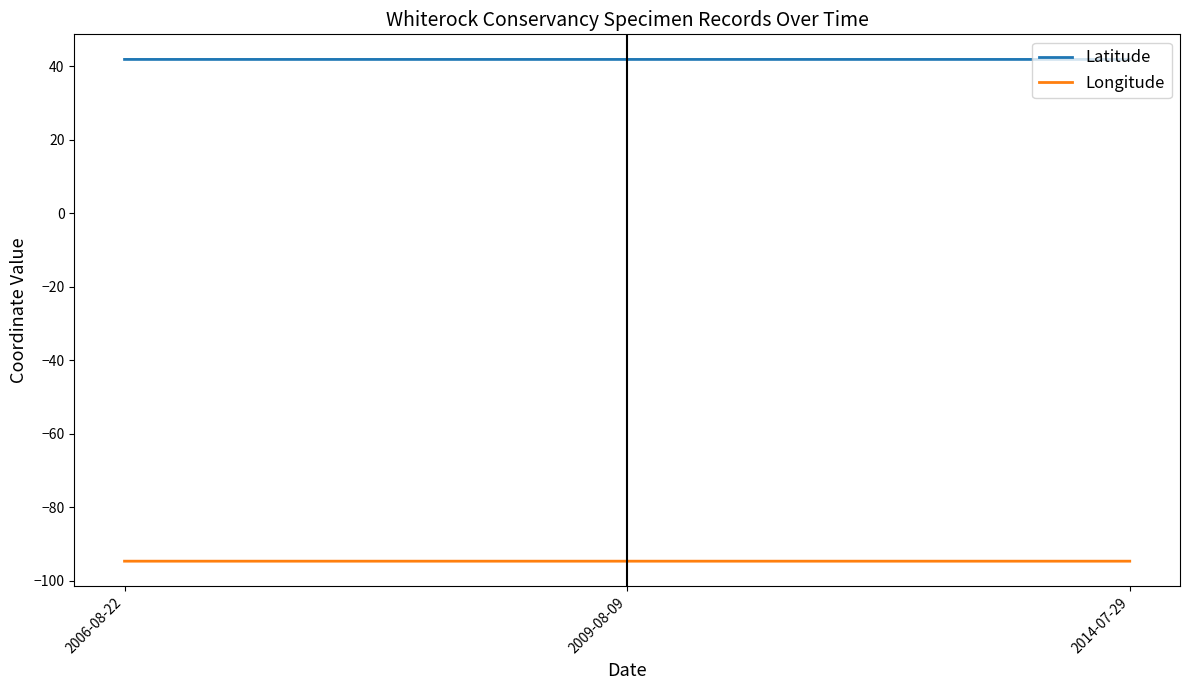

What is the spread (max minus min) of values at 2006-08-22?

136.5